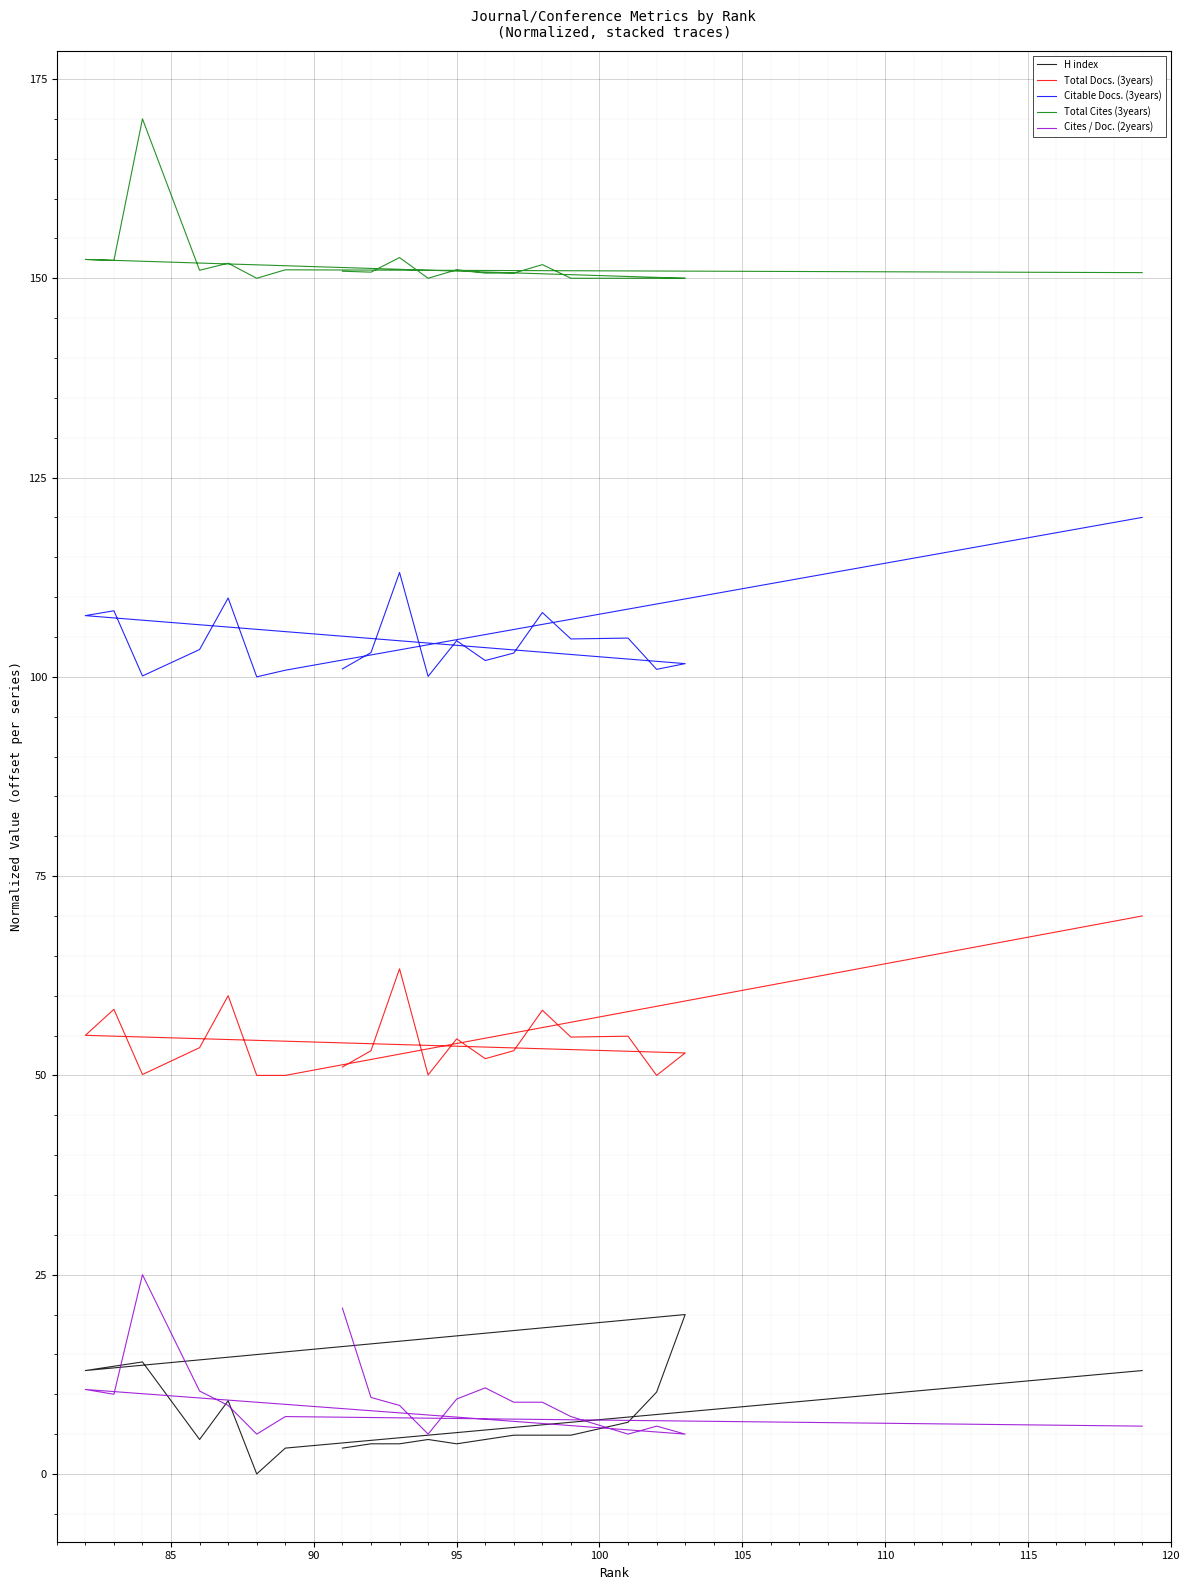

How many lines are shown in the chart?

5